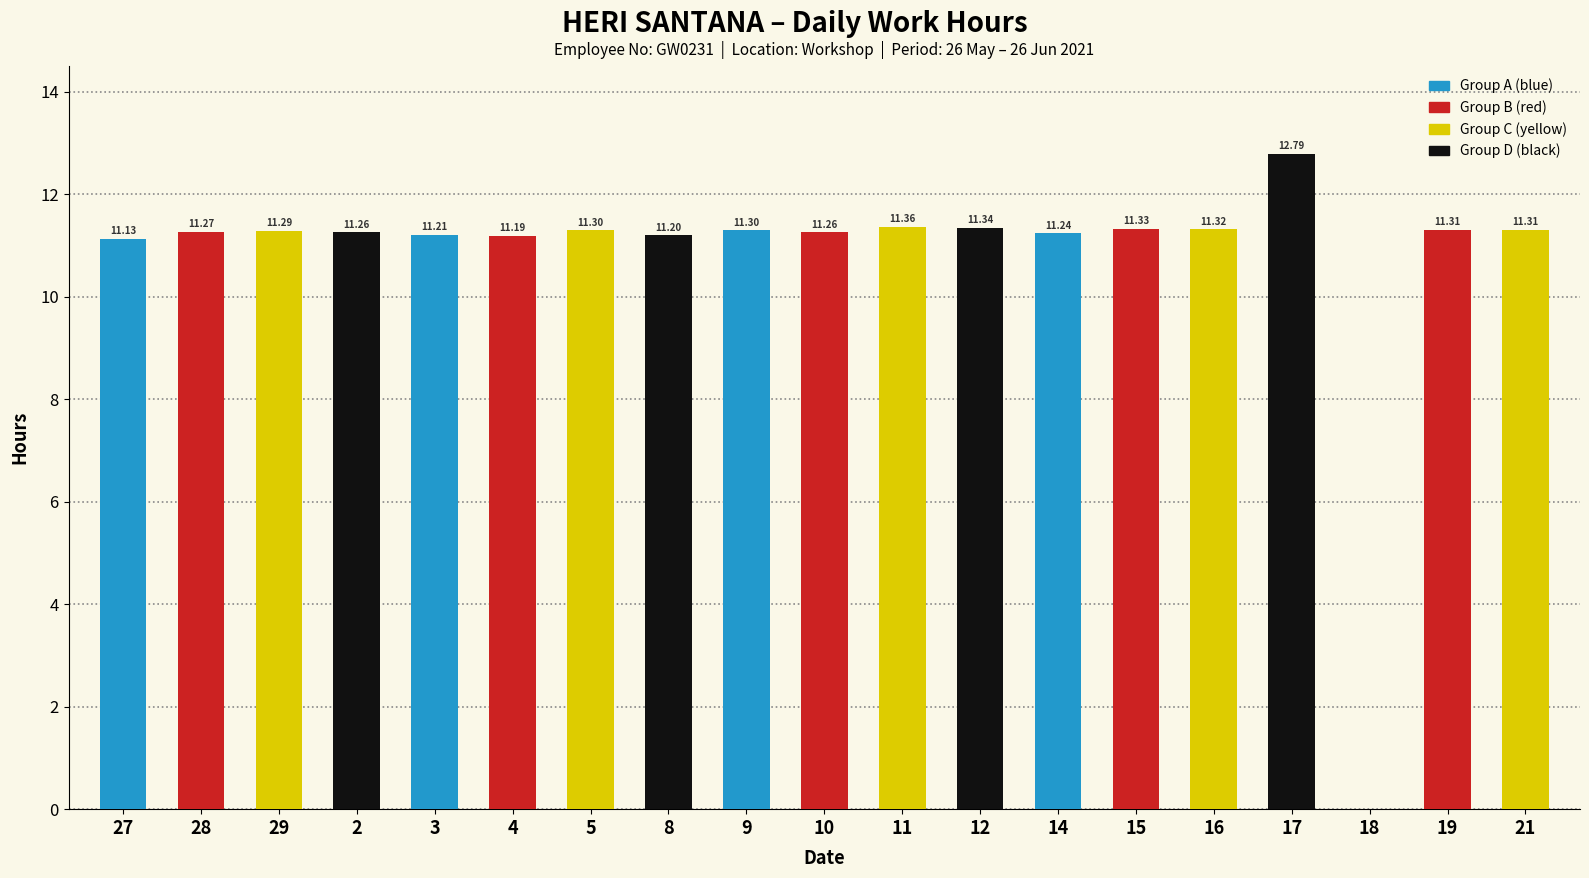

What is the sum of all values?

204.4